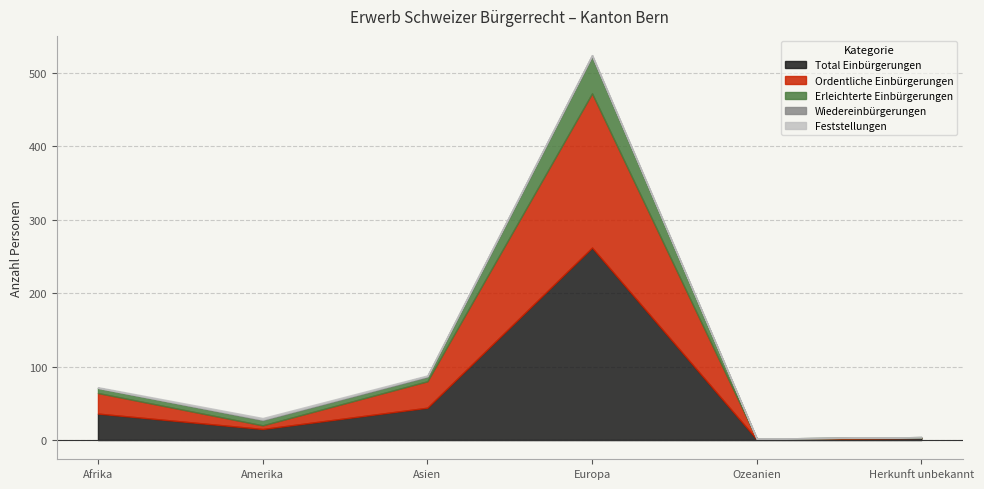

Which label corresponds to the largest value in the chart?

Europa